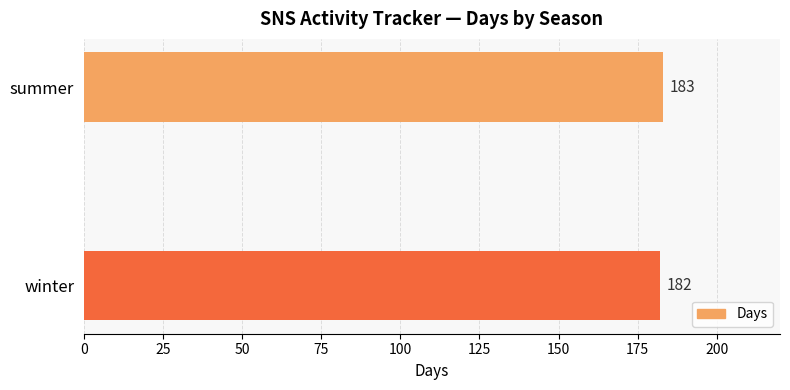

True or false: the data shows 59 at summer.

False